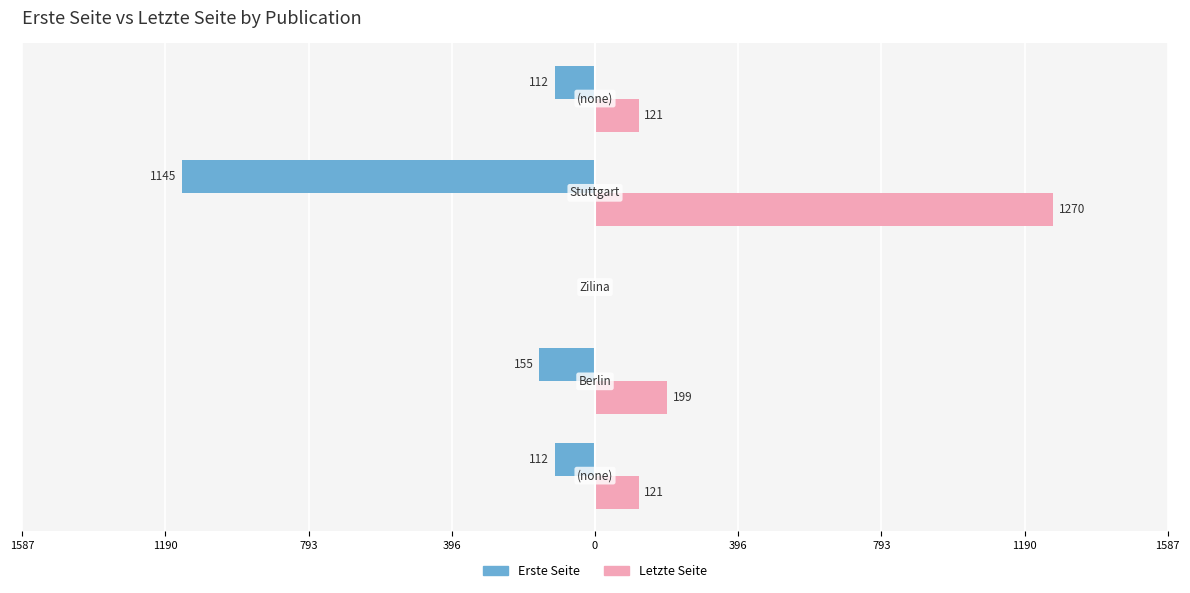

What are all the series names shown in the legend?

Erste Seite, Letzte Seite